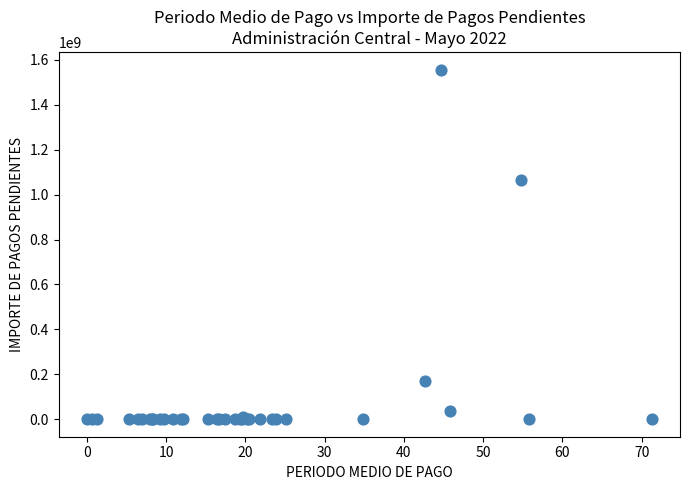

What Y value in the scatter plot is closest to 778158634?

1063626064.7